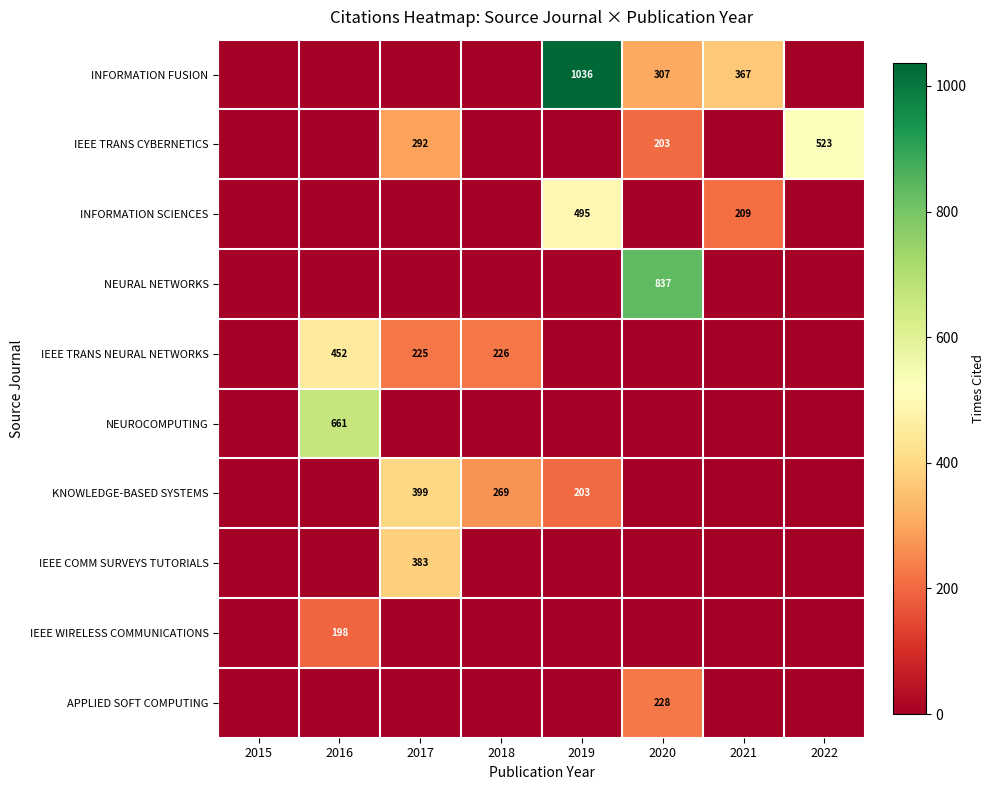

Count the number of categories in the chart.

8